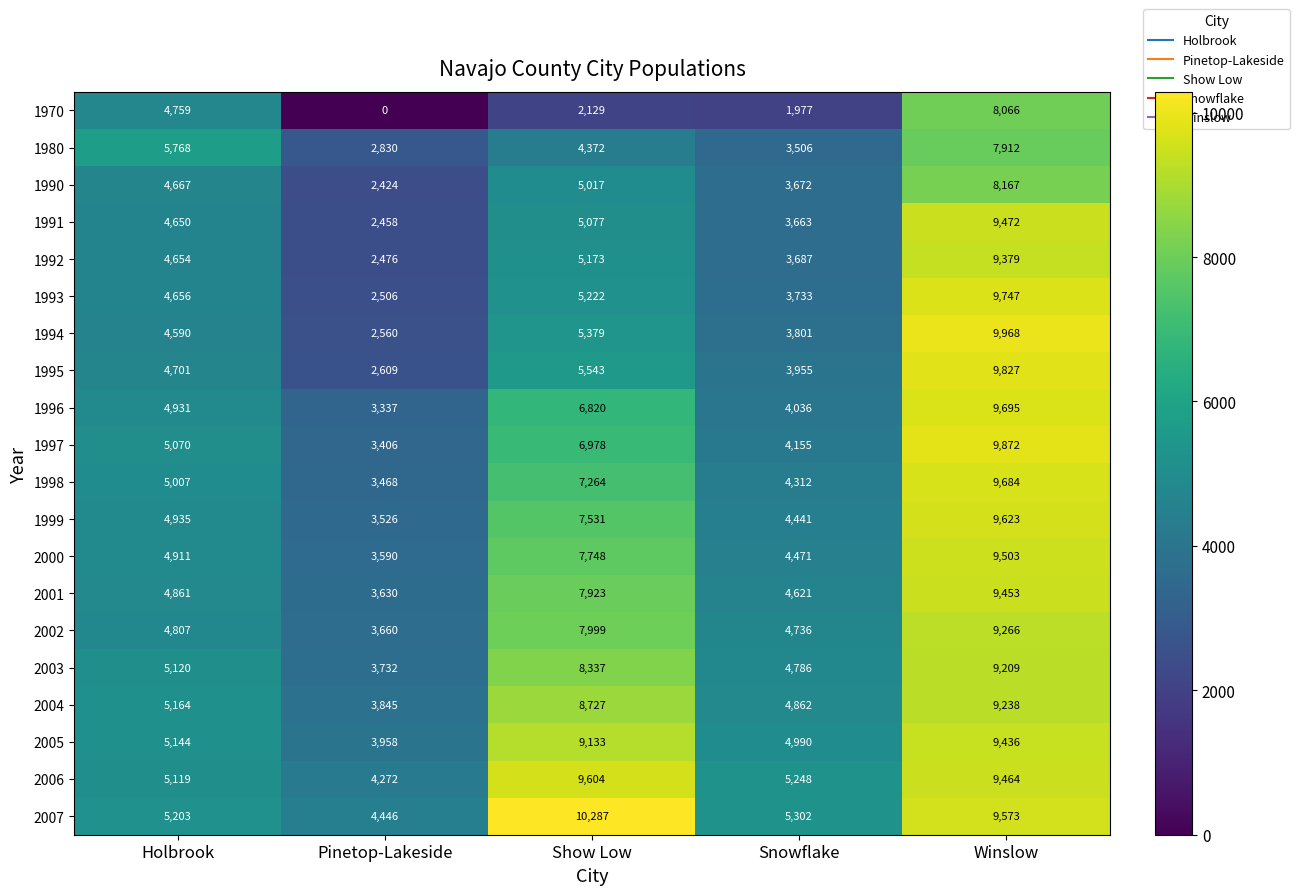

Which series has the largest total across all categories?

2007